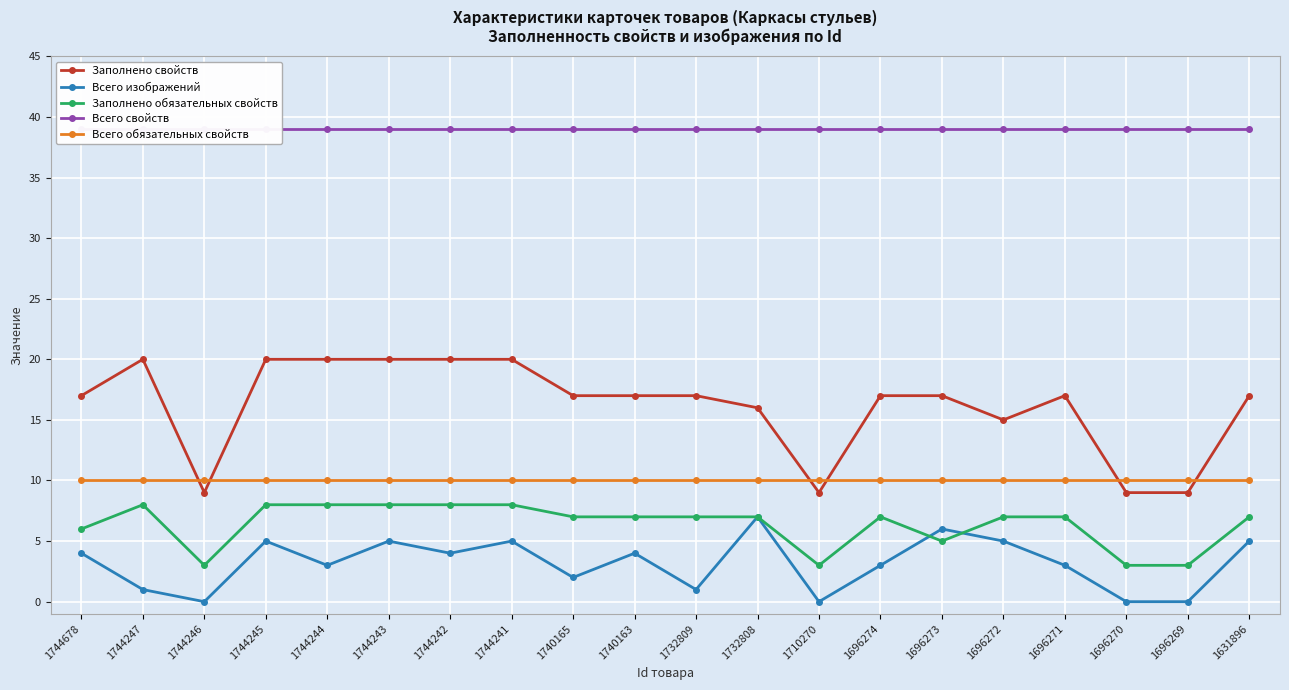

Count the number of data series in this chart.

5